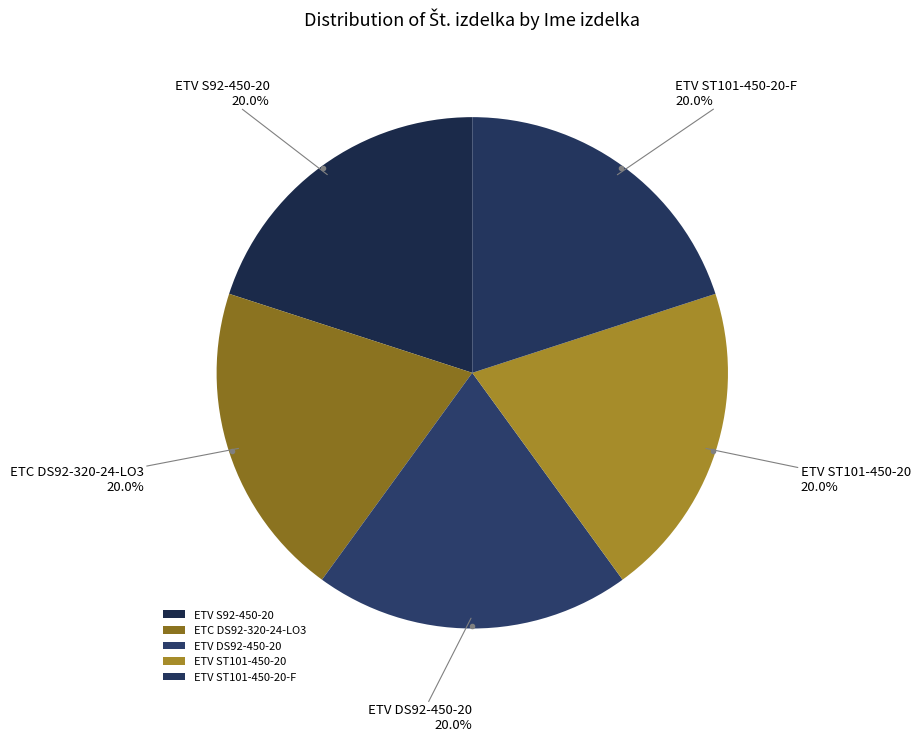

True or false: ETV ST101-450-20-F accounts for 20% of the total.

True